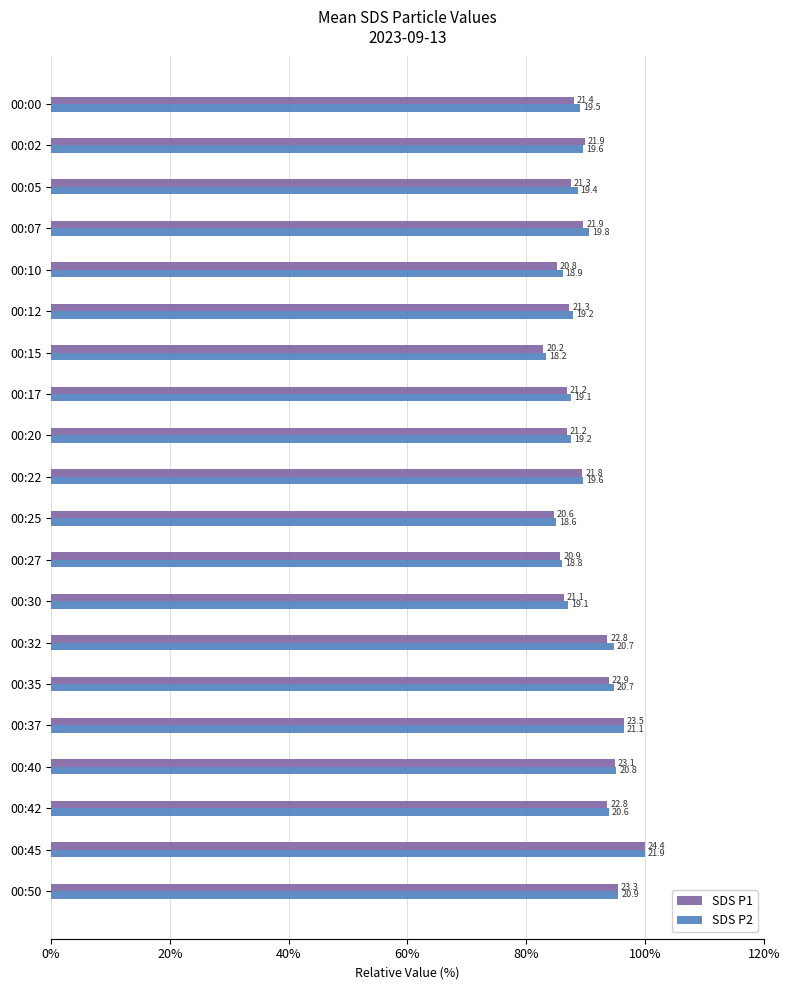

What are all the series names shown in the legend?

SDS P1, SDS P2